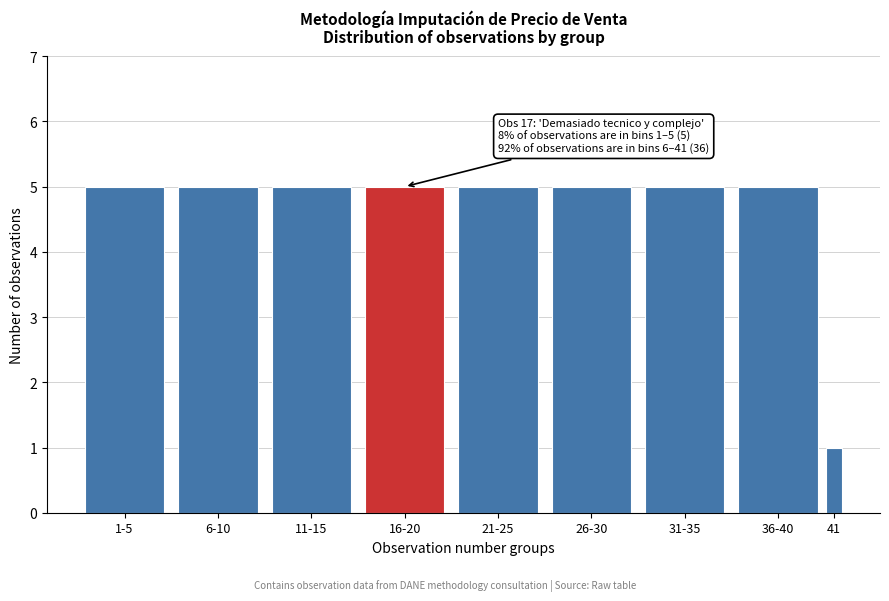

Reading left to right, list all the values displayed in this chart.

5	5	5	5	5	5	5	5	1